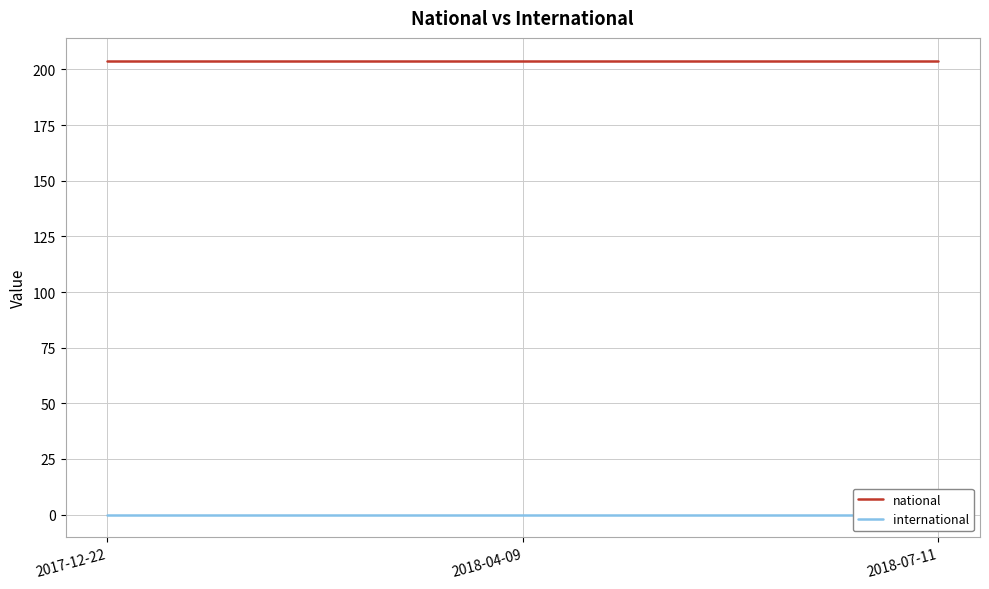

Is it true that national equals 204 at 2018-07-11?

True